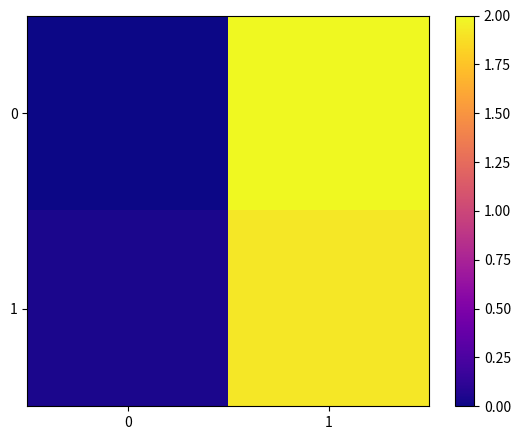

At which category is the sum across all series the highest?

1